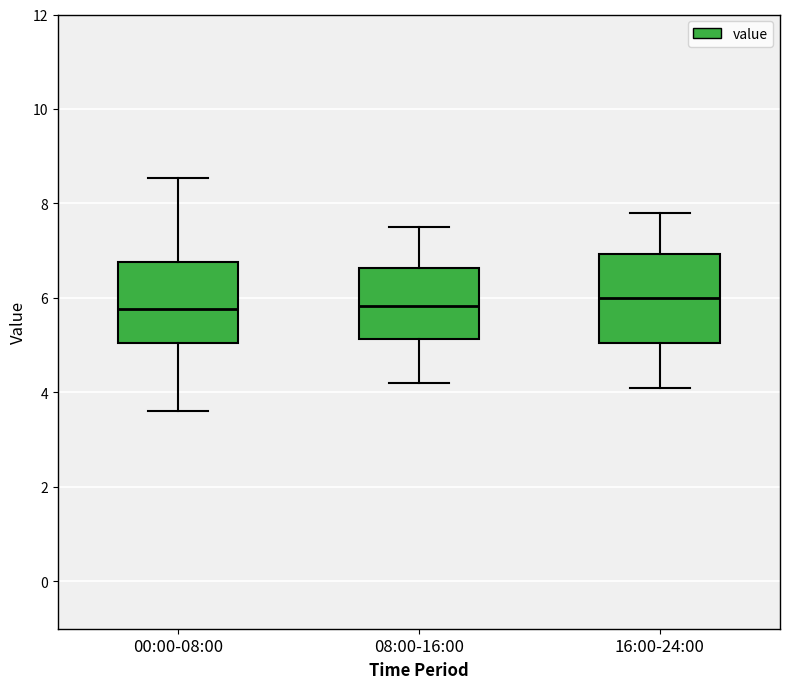

Reading left to right, read every box against the y-axis: the position of its median line, the range the box covers, and the ends of its whiskers. The values are not printed on the chart, so give them approximately, as read against the axis.

00:00-08:00: median 5.8, box 5.0 to 6.8, whiskers 3.6 to 8.6
08:00-16:00: median 5.8, box 5.2 to 6.6, whiskers 4.2 to 7.6
16:00-24:00: median 6.0, box 5.0 to 7.0, whiskers 4.2 to 7.8